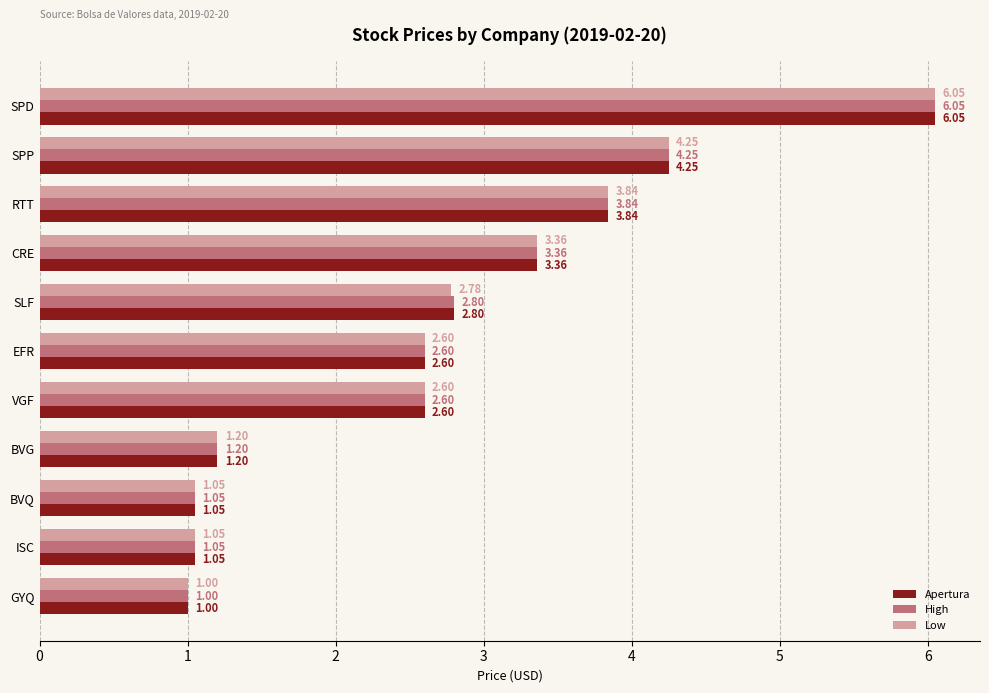

Which category has the lowest value in the Low series?

GYQ